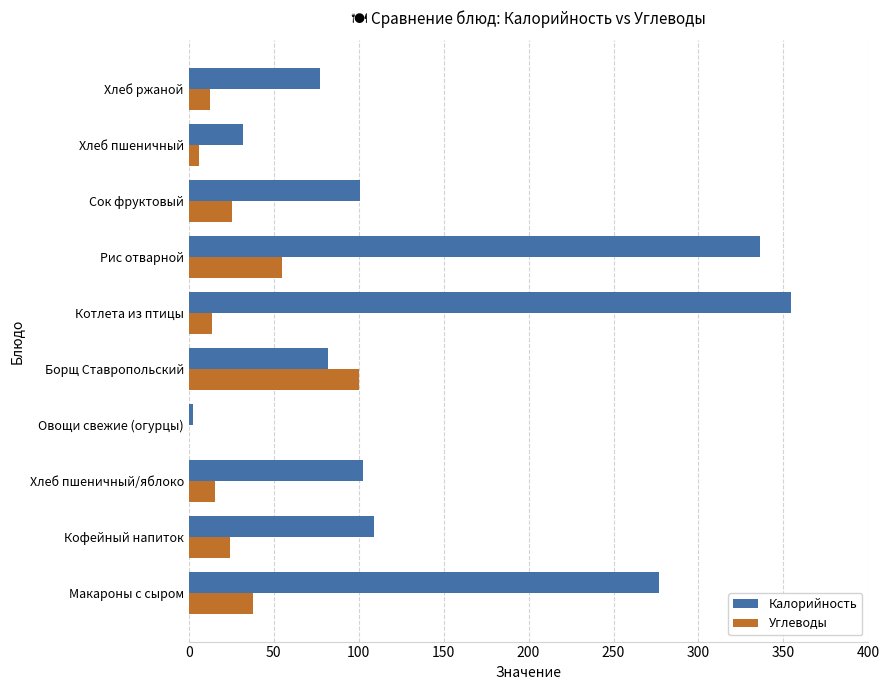

At which category is the sum across all series the highest?

Рис отварной